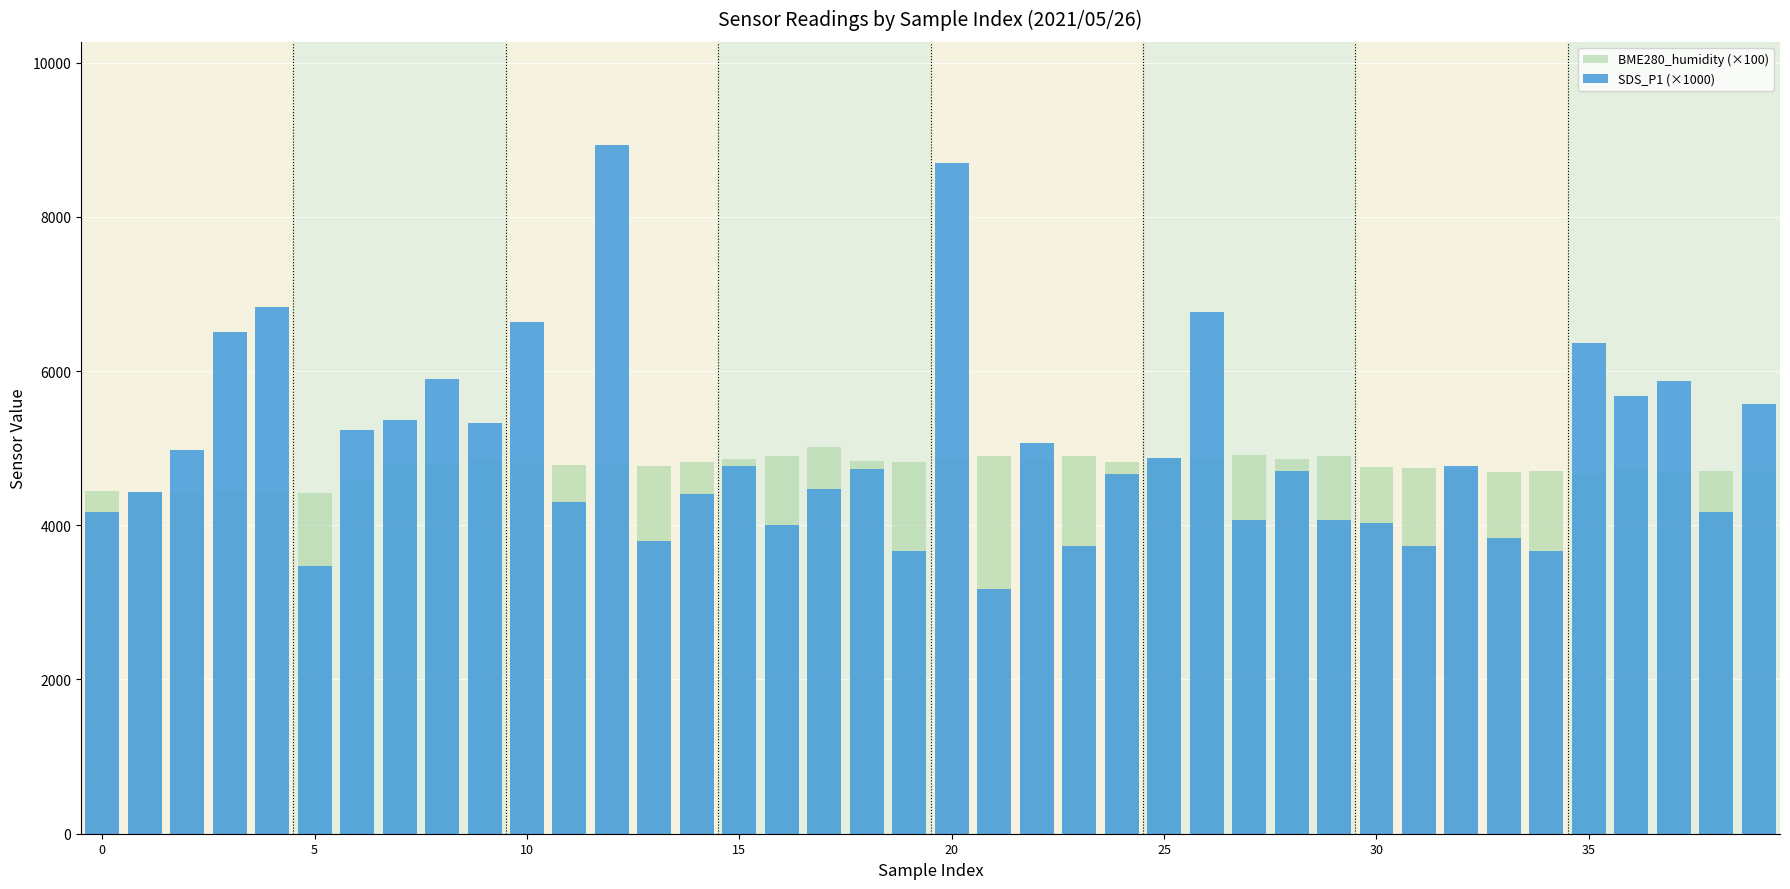

Reading left to right, transcribe all the data shown in this chart.

BME280_humidity (×100): 4440.0	4423.0	4421.0	4440.0	4405.0	4423.0	4590.0	4792.0	4793.0	4859.0	4804.0	4781.0	4801.0	4765.0	4819.0	4865.0	4903.0	5015.0	4833.0	4827.0	4867.0	4892.0	4841.0	4896.0	4826.0	4861.0	4860.0	4909.0	4859.0	4895.0	4758.0	4746.0	4722.0	4685.0	4700.0	4671.0	4735.0	4692.0	4704.0	4705.0
SDS_P1 (×1000): 4170.0	4430.0	4970.0	6500.0	6830.0	3470.0	5230.0	5370.0	5900.0	5330.0	6630.0	4300.0	8930.0	3800.0	4400.0	4770.0	4000.0	4470.0	4730.0	3670.0	8700.0	3170.0	5070.0	3730.0	4670.0	4870.0	6770.0	4070.0	4700.0	4070.0	4030.0	3730.0	4770.0	3830.0	3670.0	6370.0	5670.0	5870.0	4170.0	5570.0